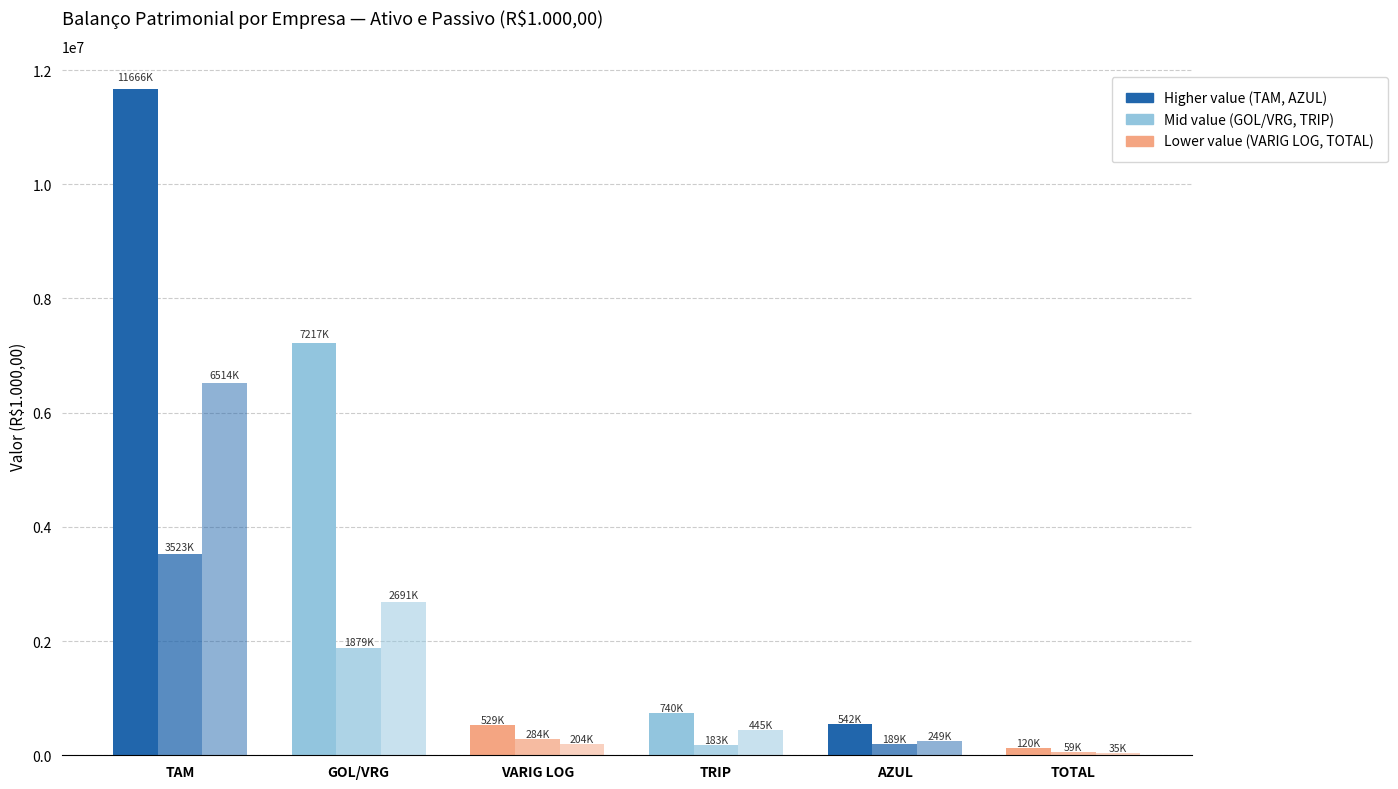

How many data points does each series have?

6